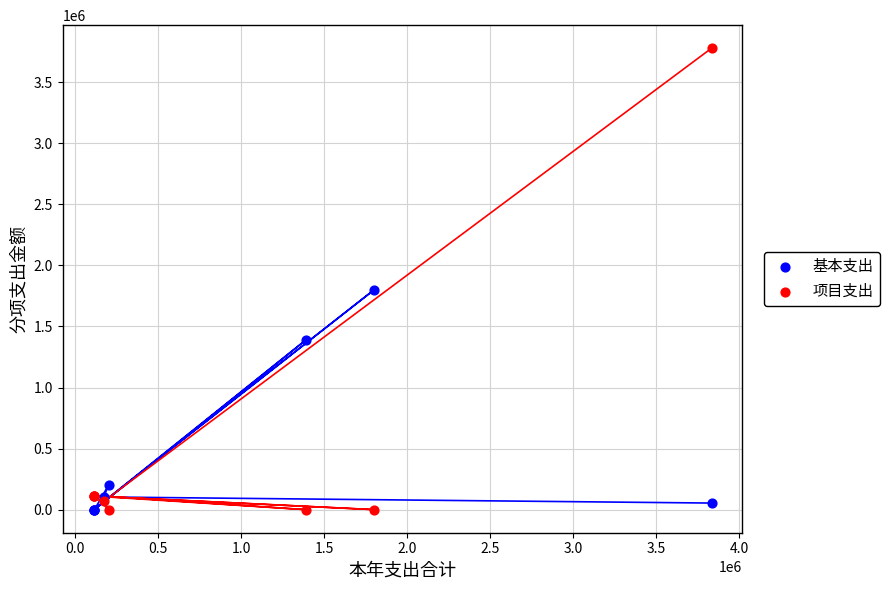

Which series contains the highest Y value?

项目支出